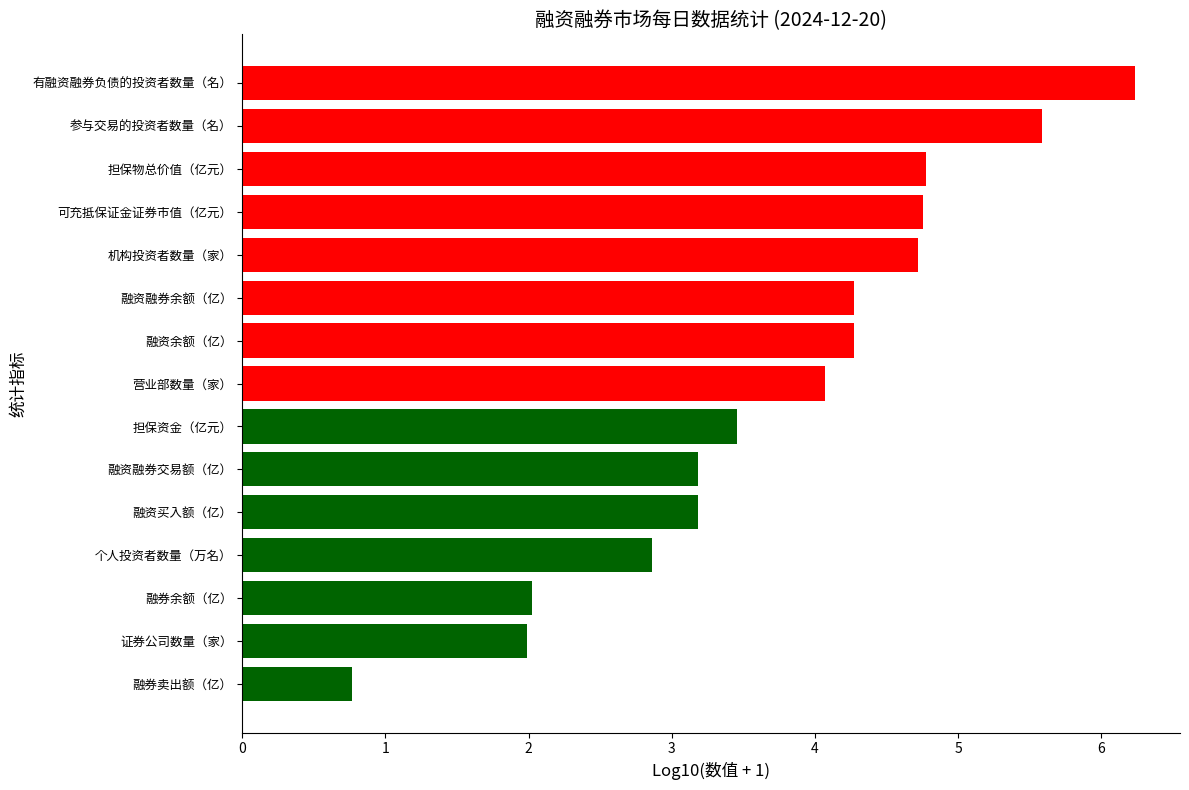

What value does the data have at 融资融券交易额（亿）?

3.2